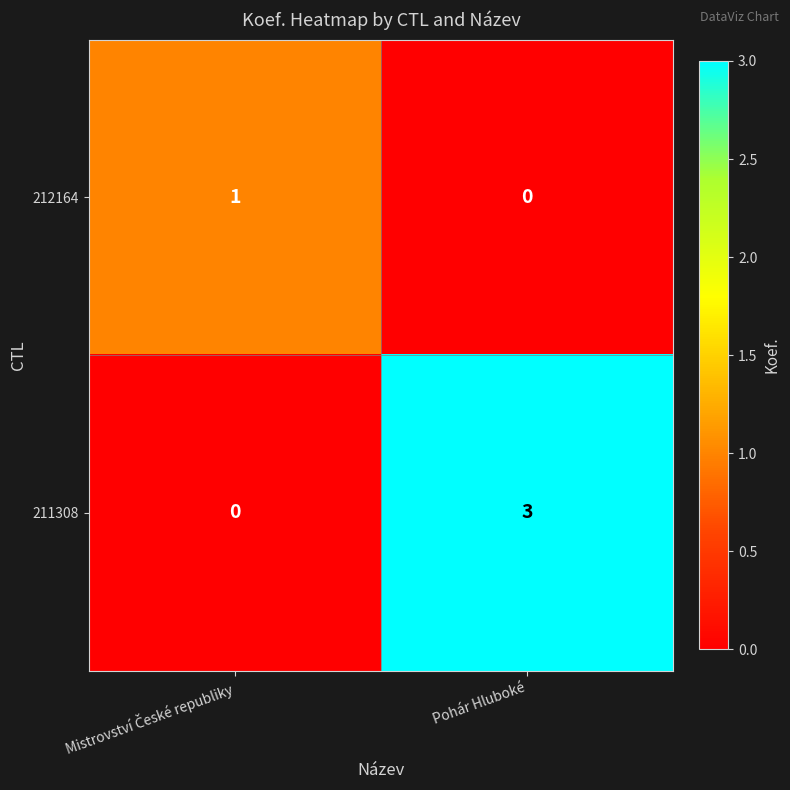

How many series are shown in this chart?

2